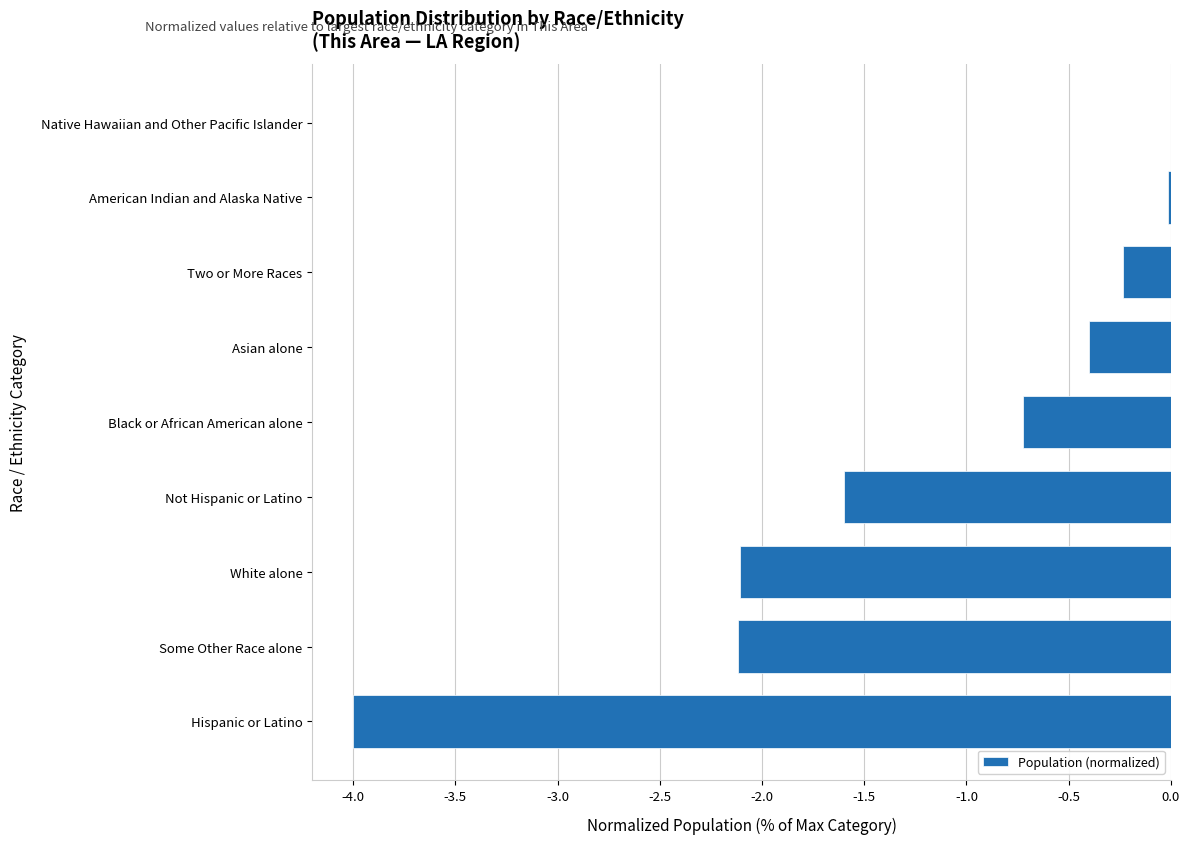

What is the sum of the values at Not Hispanic or Latino and Asian alone?

-2.0